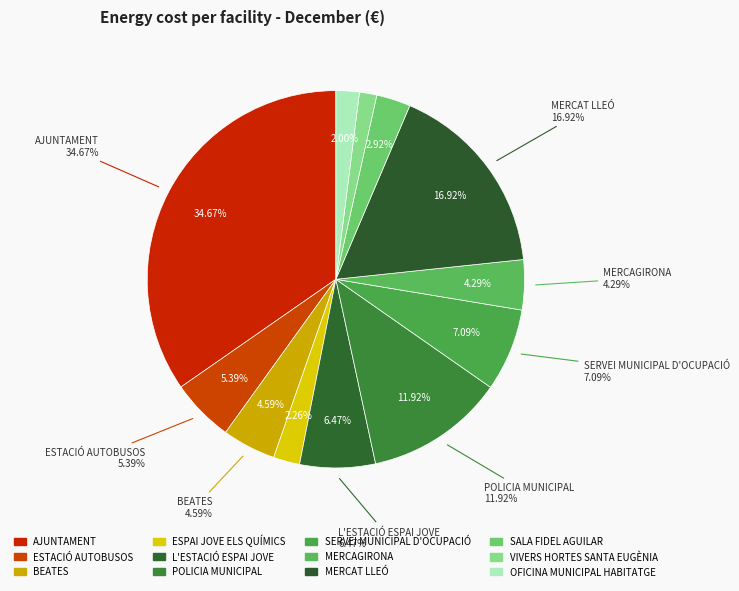

Do OFICINA MUNICIPAL HABITATGE and L'ESTACIÓ ESPAI JOVE together represent more than half of the pie?

No